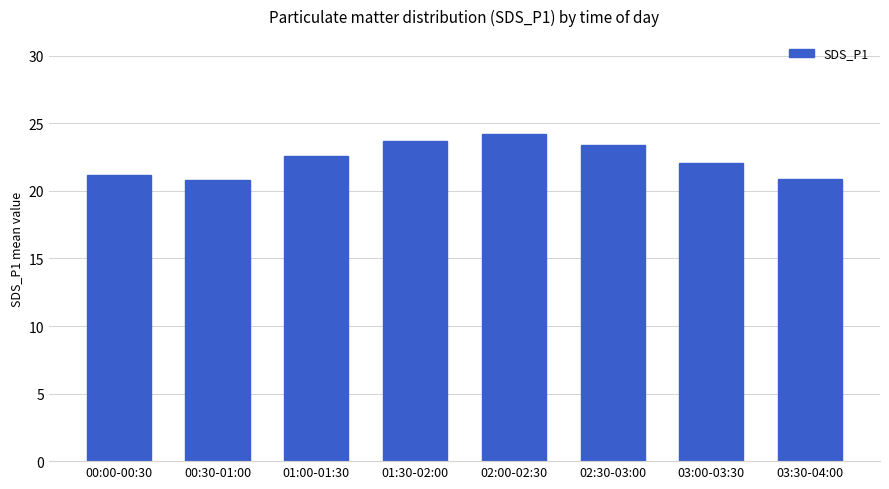

True or false: the data shows 23.7 at 01:30-02:00.

True